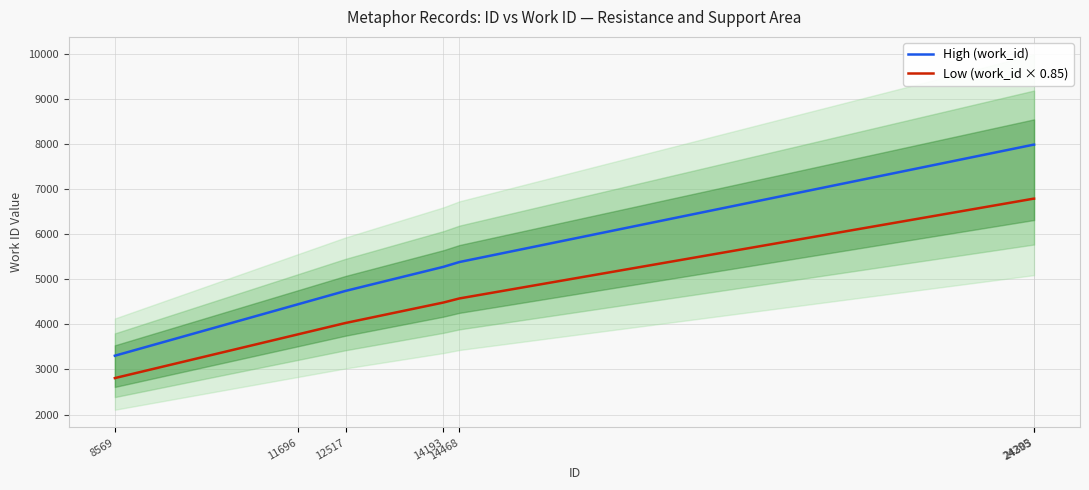

How many series are shown in this chart?

2